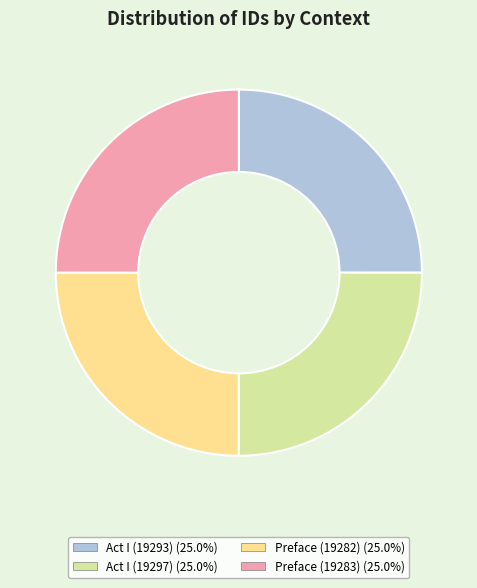

Does Act I (19293) account for over 50% of the chart?

No